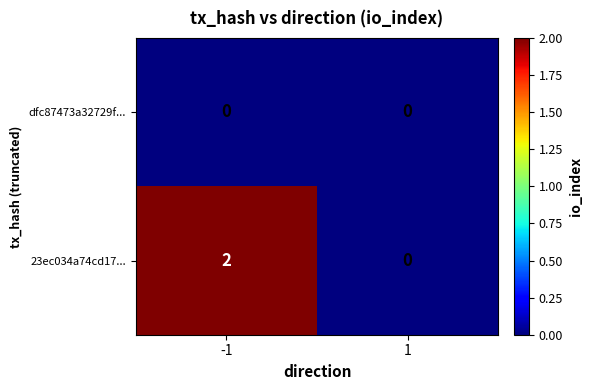

Is it true that 23ec034a74cd17... equals -1 at 1?

False